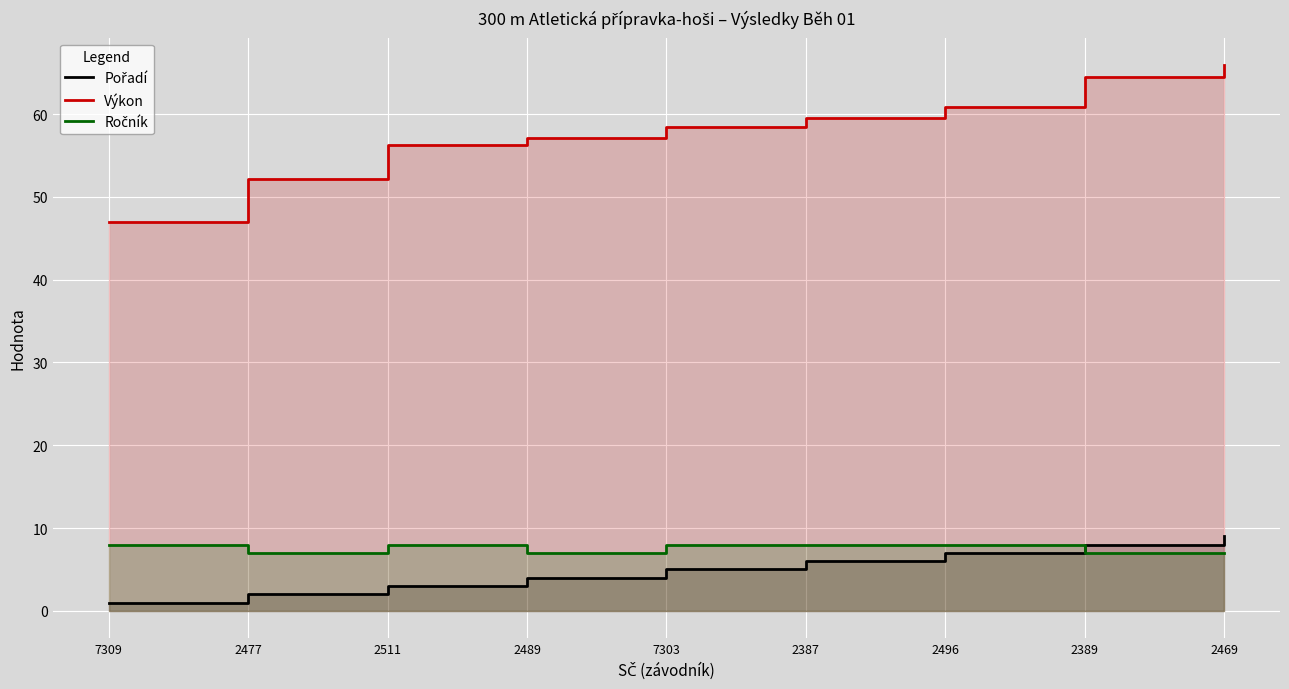

At how many categories does at least one series exceed 49?

8